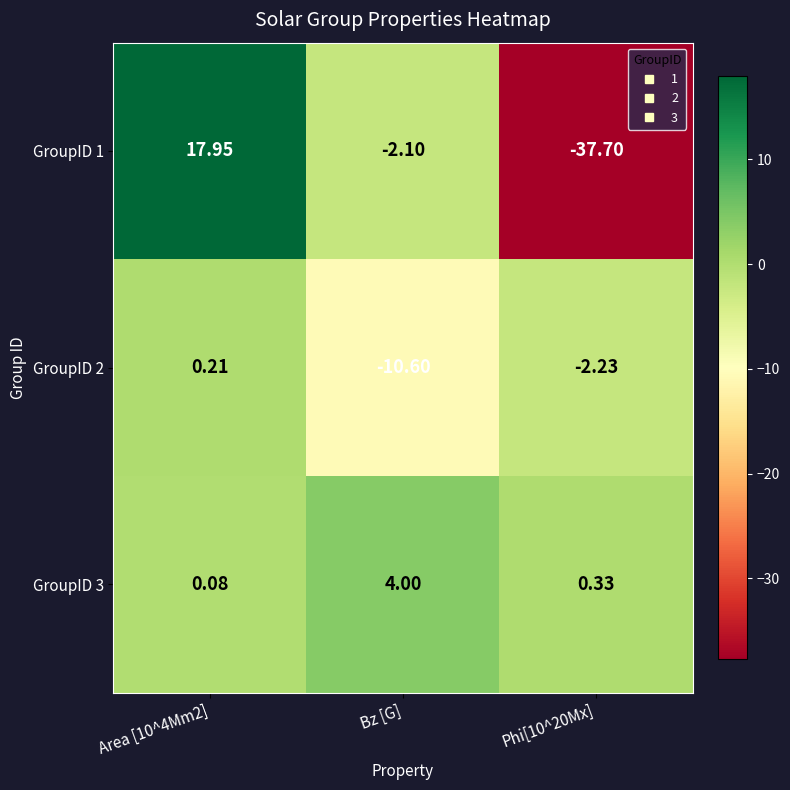

Count the number of categories in the chart.

3